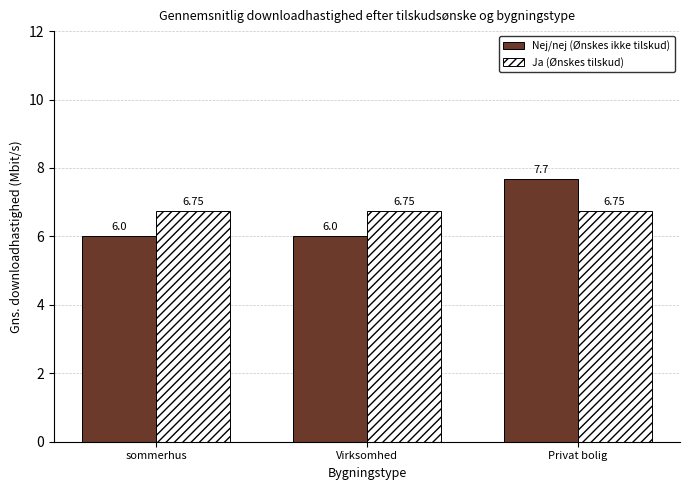

List the series in order of their overall mean, lowest first.

Nej/nej (Ønskes ikke tilskud), Ja (Ønskes tilskud)